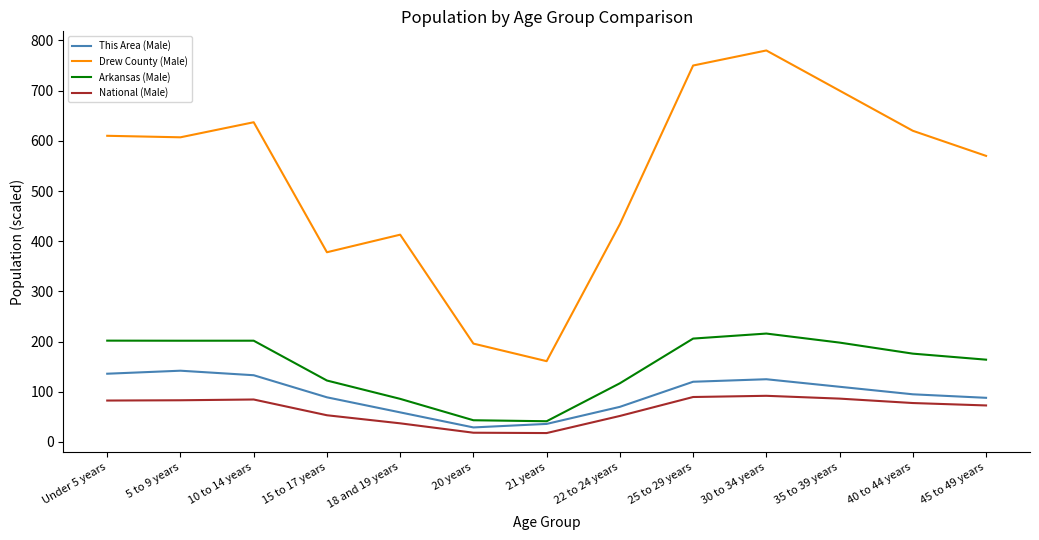

In National (Male), how many points are higher than both neighbors (excluding endpoints)?

2